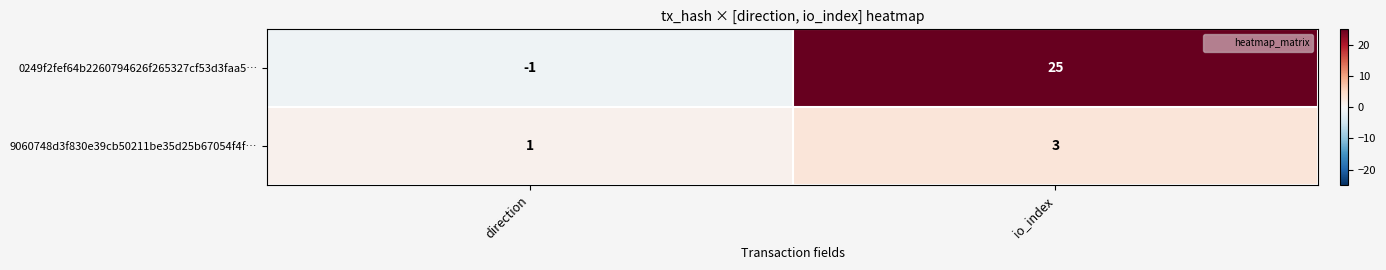

What is the difference between the 0249f2fef64b2260794626f265327cf53d3faa5… values at direction and io_index?

26